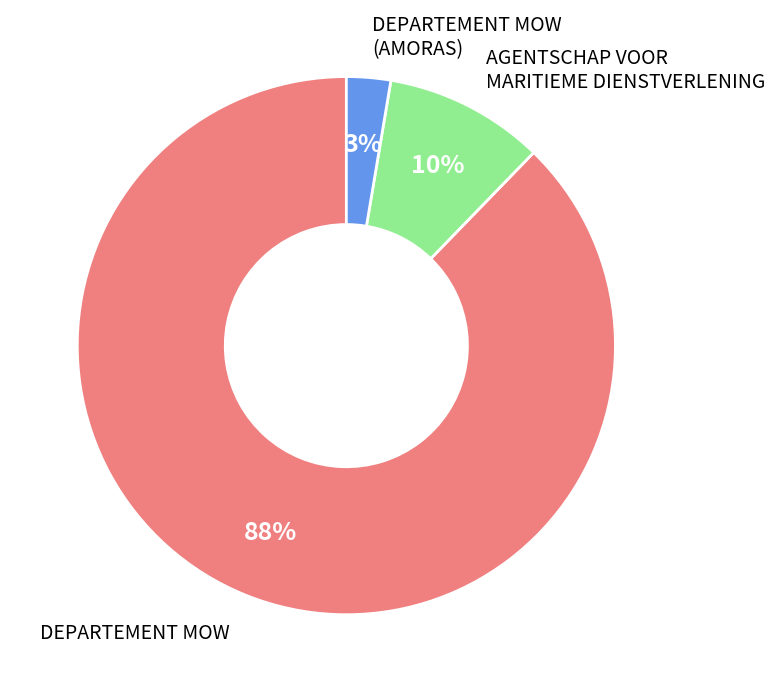

Does any single category account for the majority?

Yes